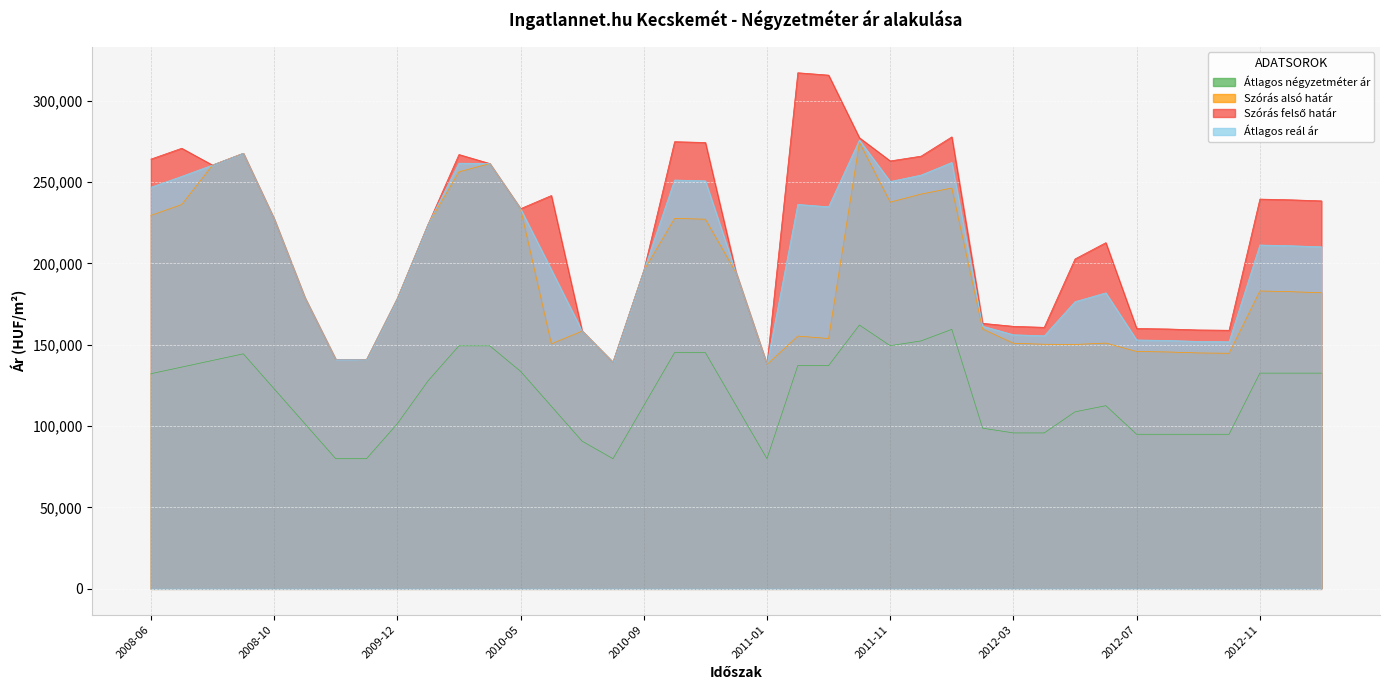

True or false: Átlagos reál ár and Szórás felső határ cross at least once.

False